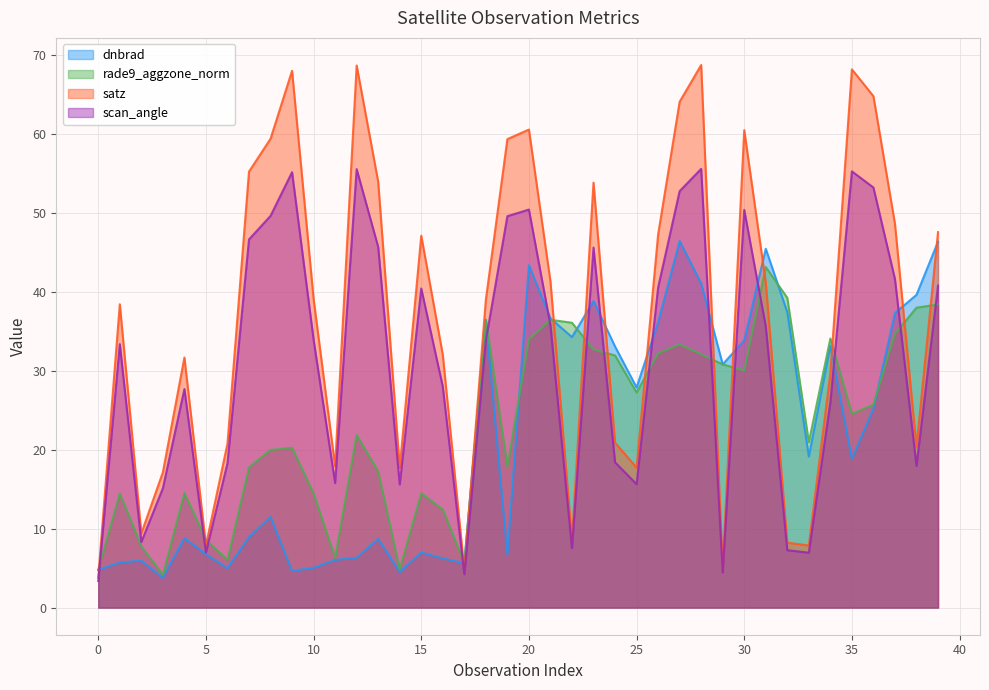

Which series ends up on top after the final intersection of satz and rade9_aggzone_norm?

satz